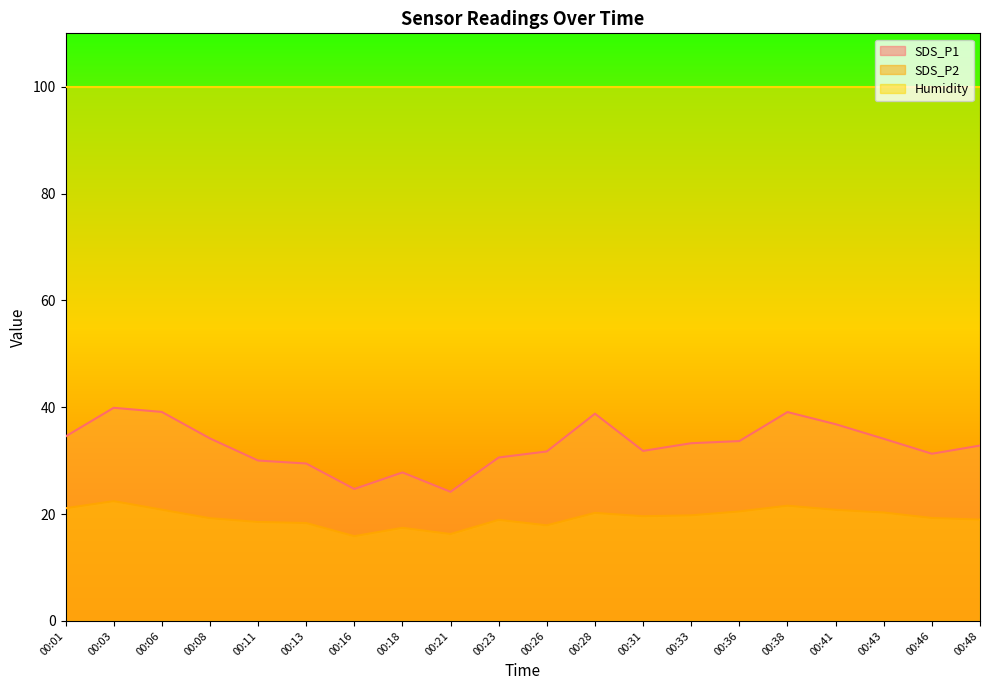

What is the sum of all SDS_P2 values?

387.9